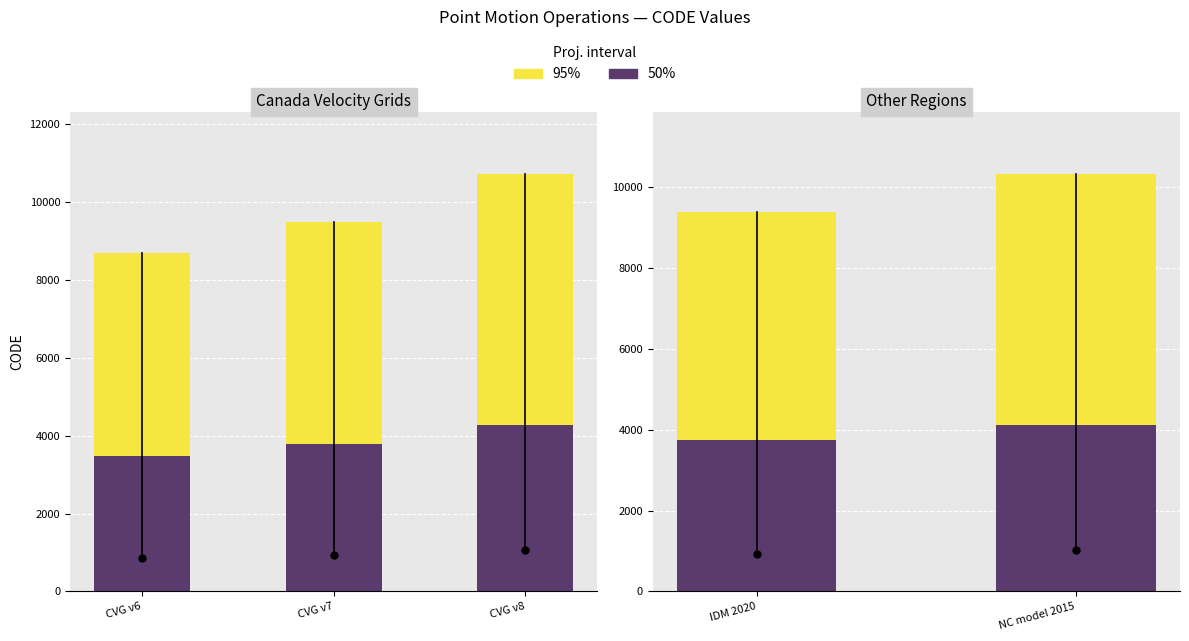

List the series in order of their overall mean, lowest first.

50%, 95%